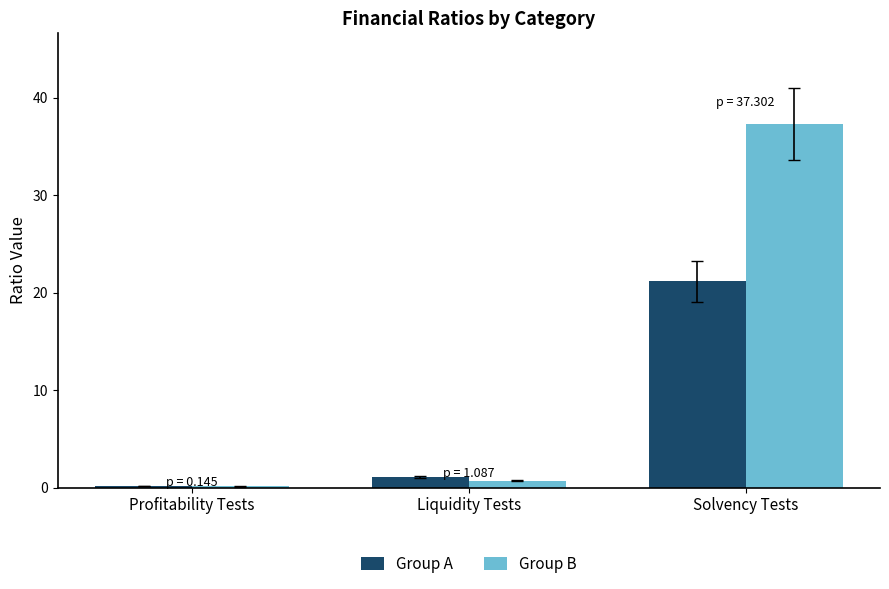

What is the sum of all Group A values?

22.4